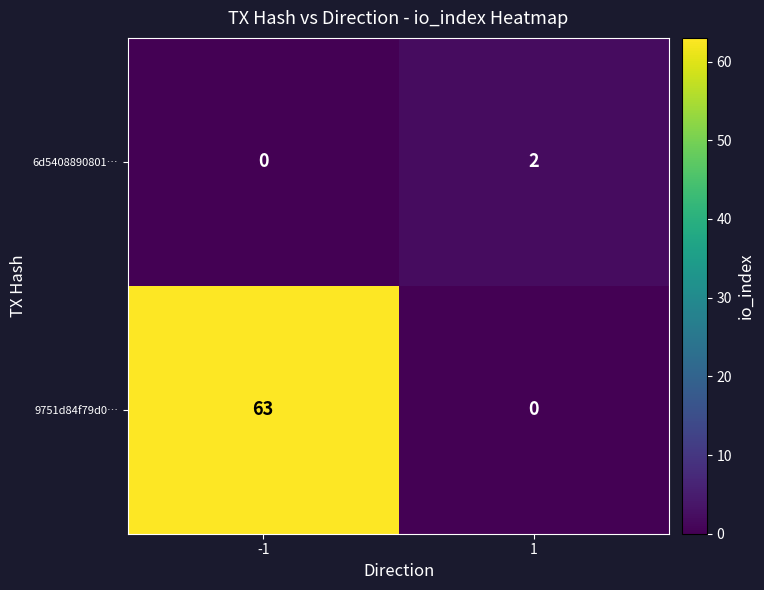

Which series changed the most between -1 and 1?

9751d84f79d0…